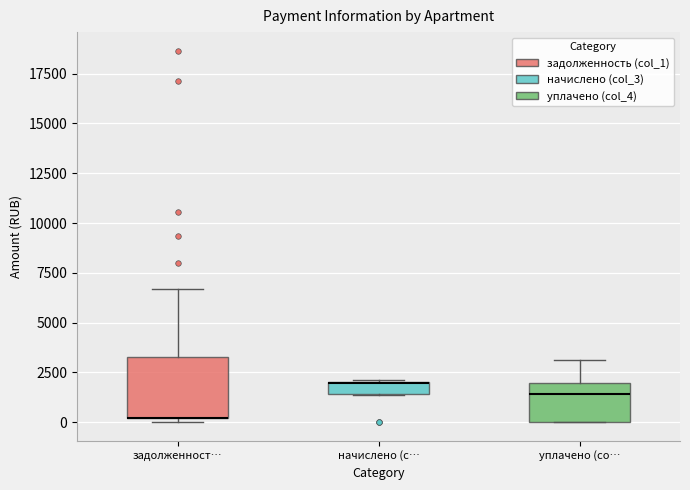

Comparing the boxes themselves (not the whiskers), which one is the tallest?

задолженност…